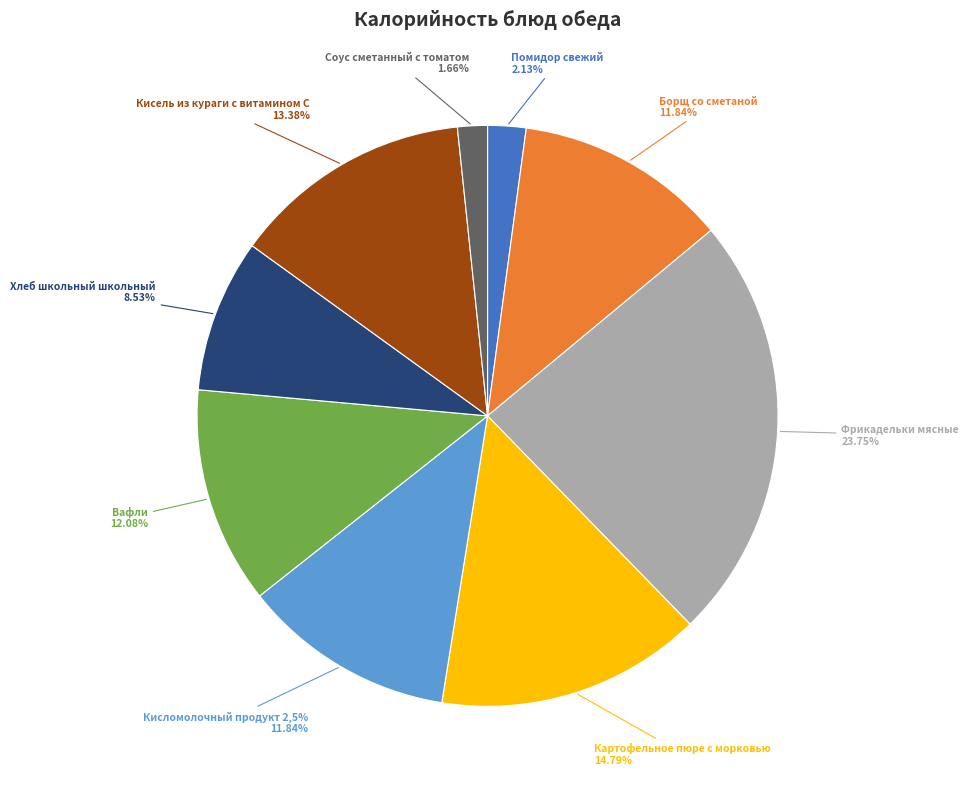

What is the ratio of the value at Кисель из кураги с витамином С to the value at Вафли?

1.1